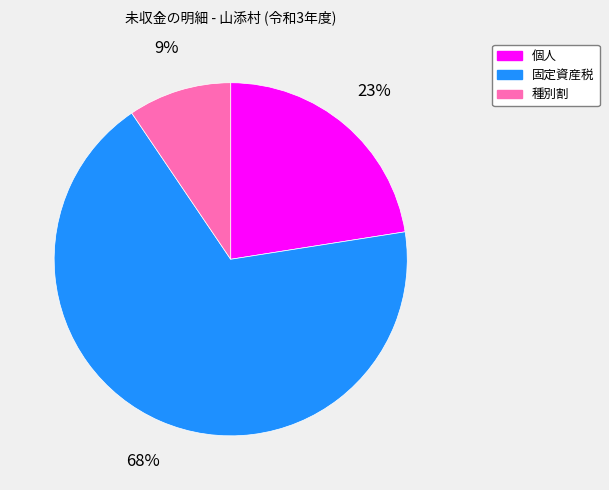

How many slices are in this pie chart?

3